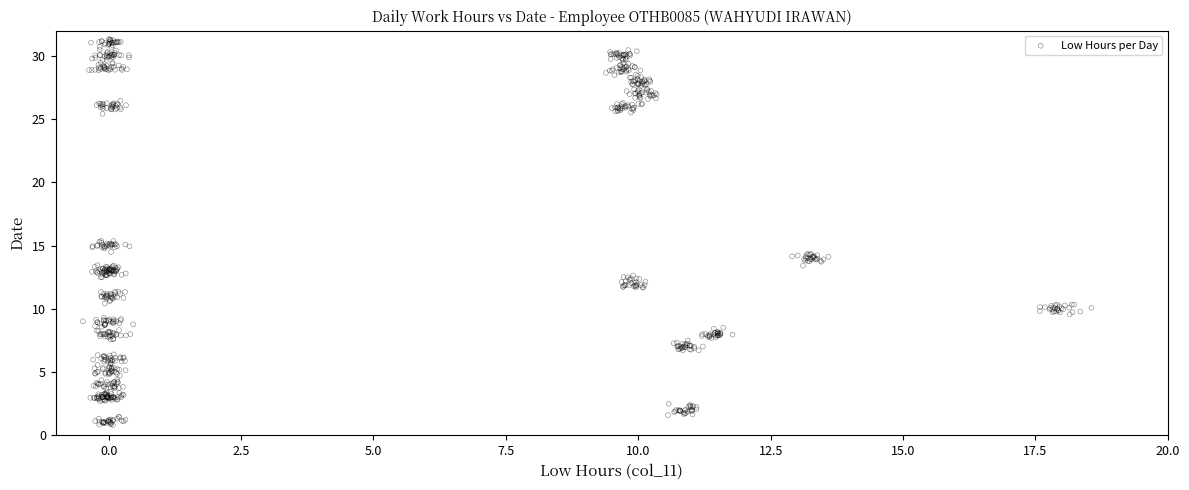

What is the range of Y values (max minus min)?

30.5